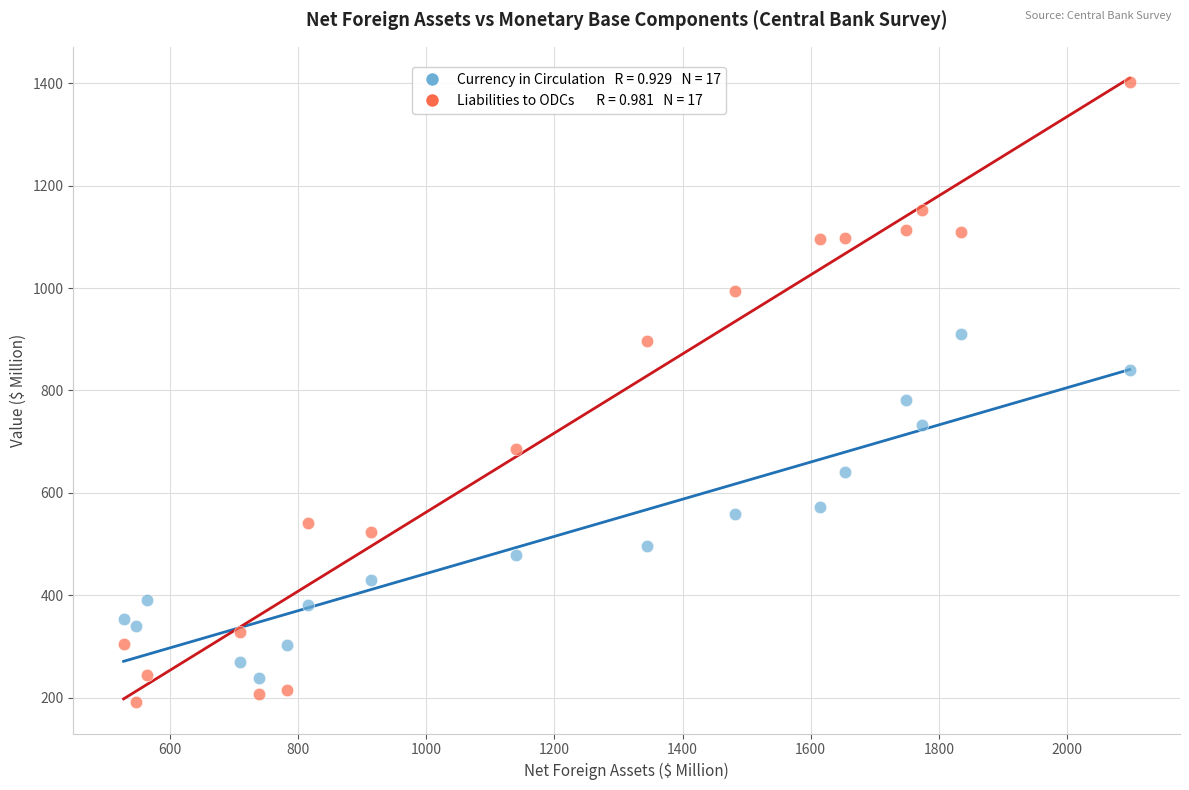

Across all data points, what is the range of Y values (max minus min)?

1210.2